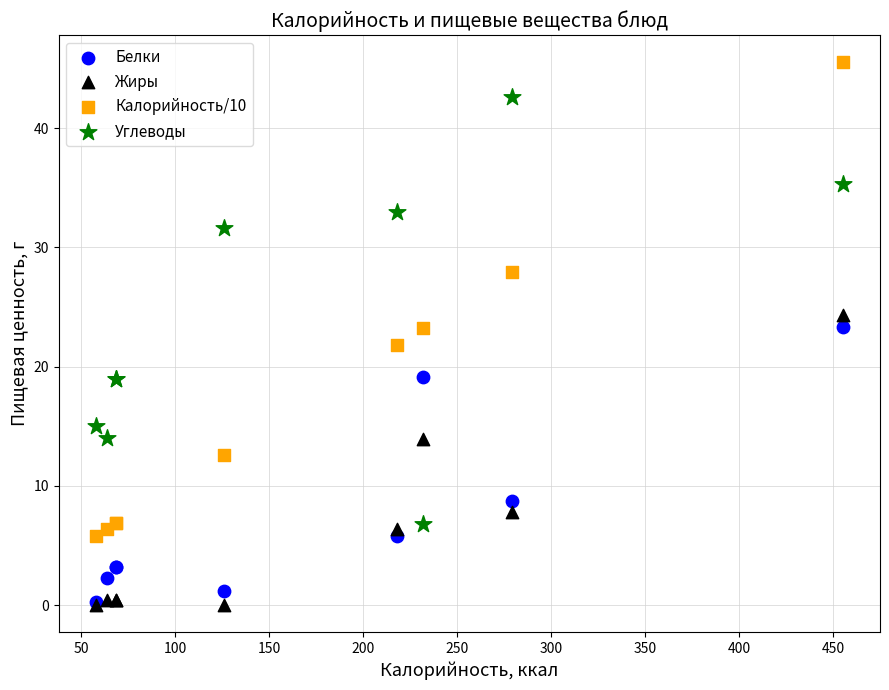

In the Белки series, what Y value is closest to 11?

8.7